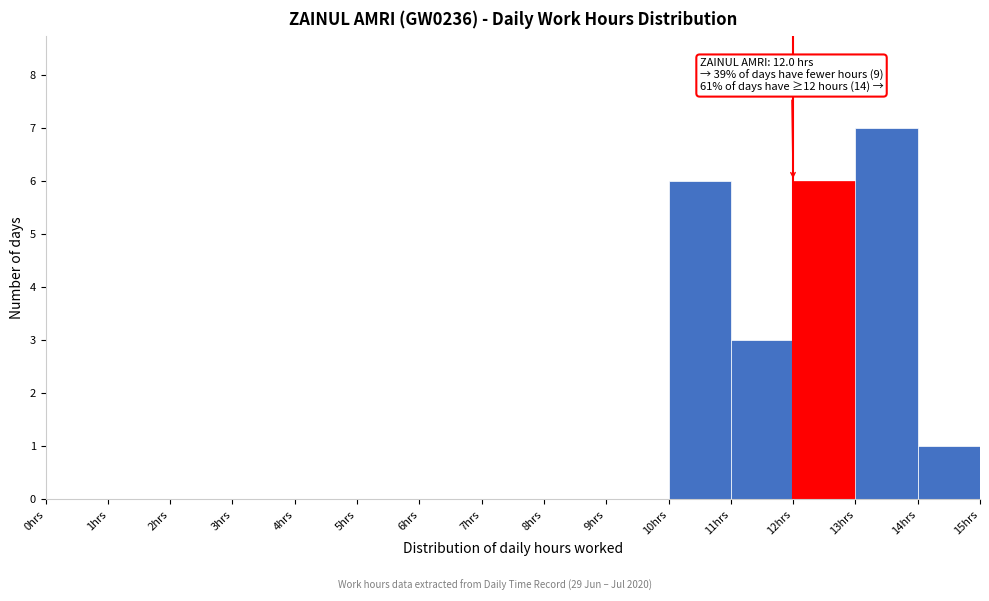

Over which range of the x-axis is the bar tallest?

13 to 14